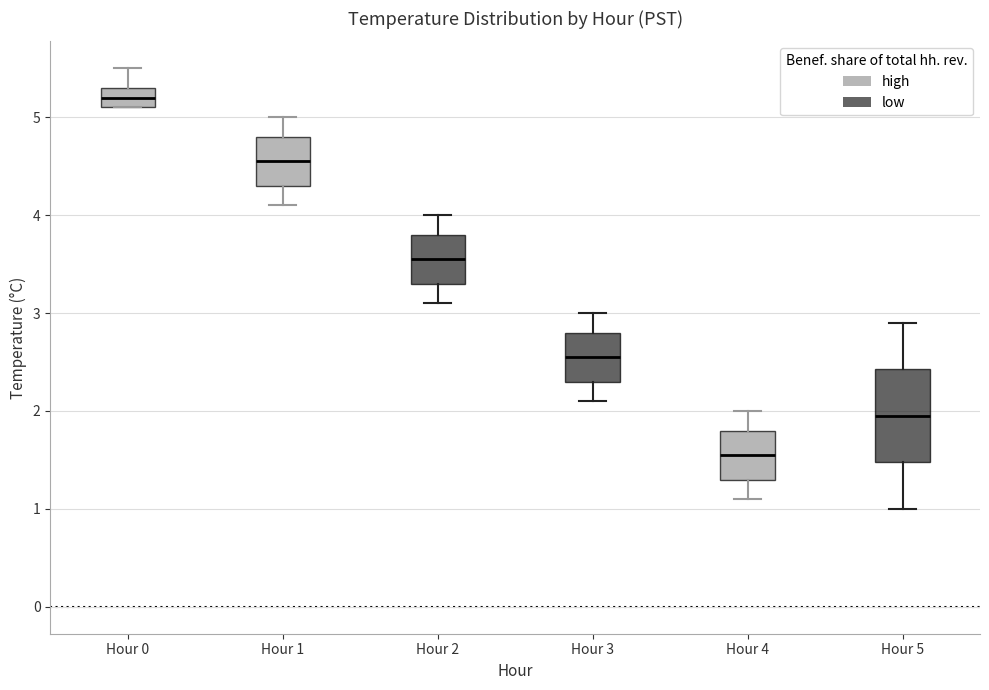

Which box is the tallest, from its lower edge to its upper edge?

Hour 5